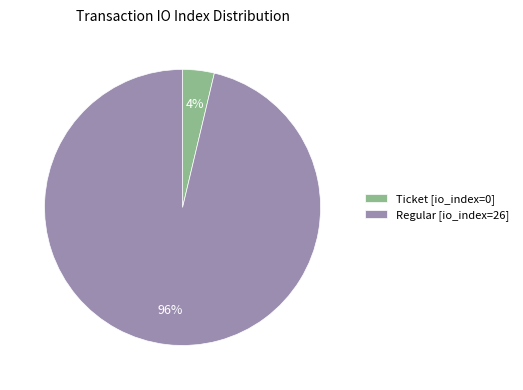

Do Ticket [io_index=0] and Regular [io_index=26] together represent more than half of the pie?

Yes